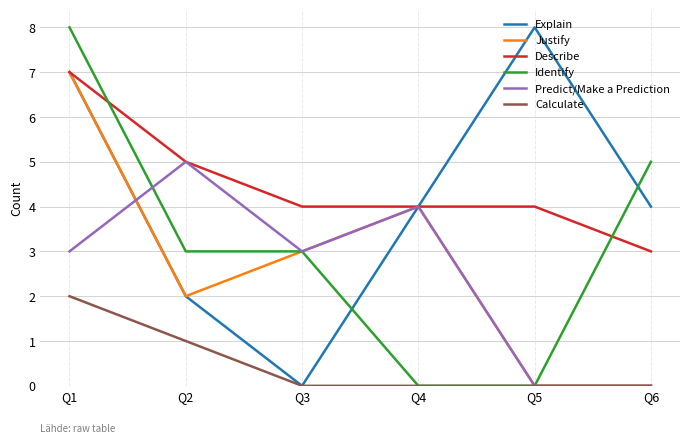

At which category does Justify reach its first local peak?

Q4